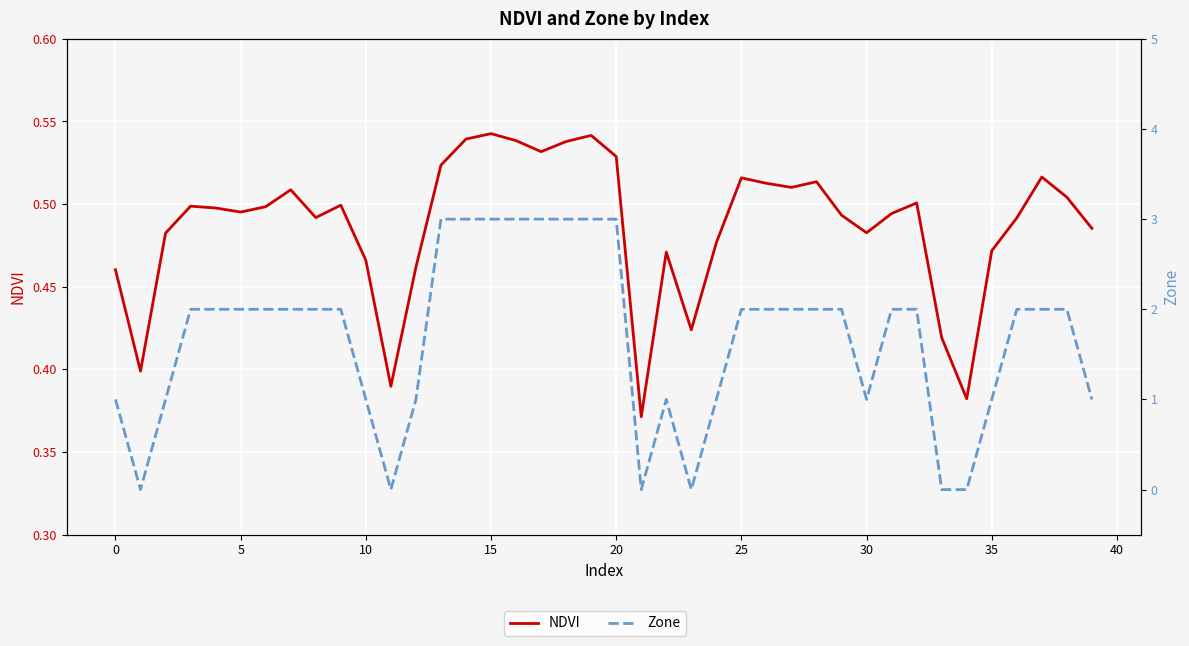

What is the label of the 36th point from the left?

35